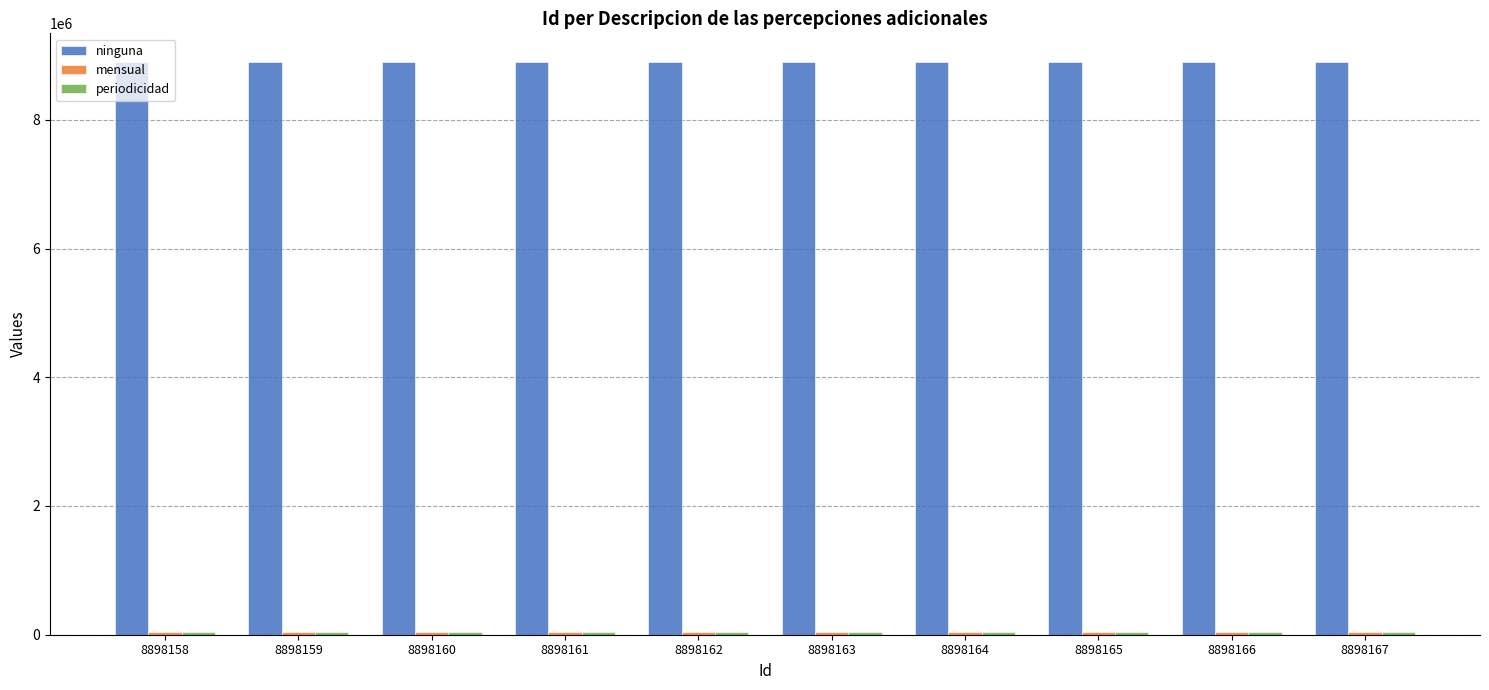

At how many categories does at least one series exceed 2965050?

10